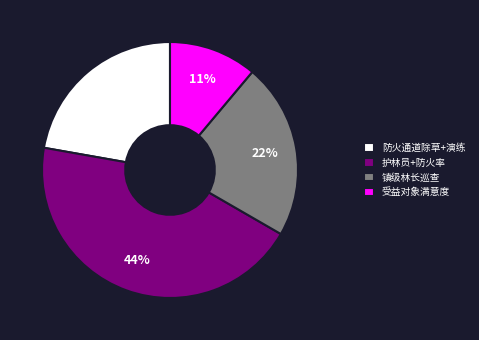

Count the number of slices in the pie.

4